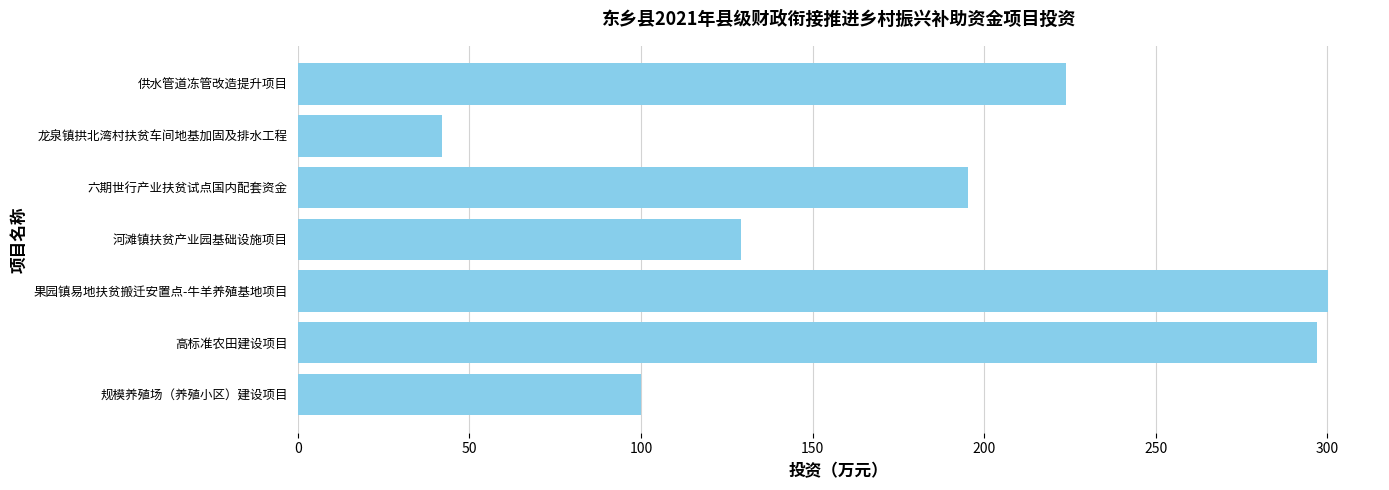

List the labels in order of value, smallest first.

龙泉镇拱北湾村扶贫车间地基加固及排水工程, 规模养殖场（养殖小区）建设项目, 河滩镇扶贫产业园基础设施项目, 六期世行产业扶贫试点国内配套资金, 供水管道冻管改造提升项目, 高标准农田建设项目, 果园镇易地扶贫搬迁安置点-牛羊养殖基地项目